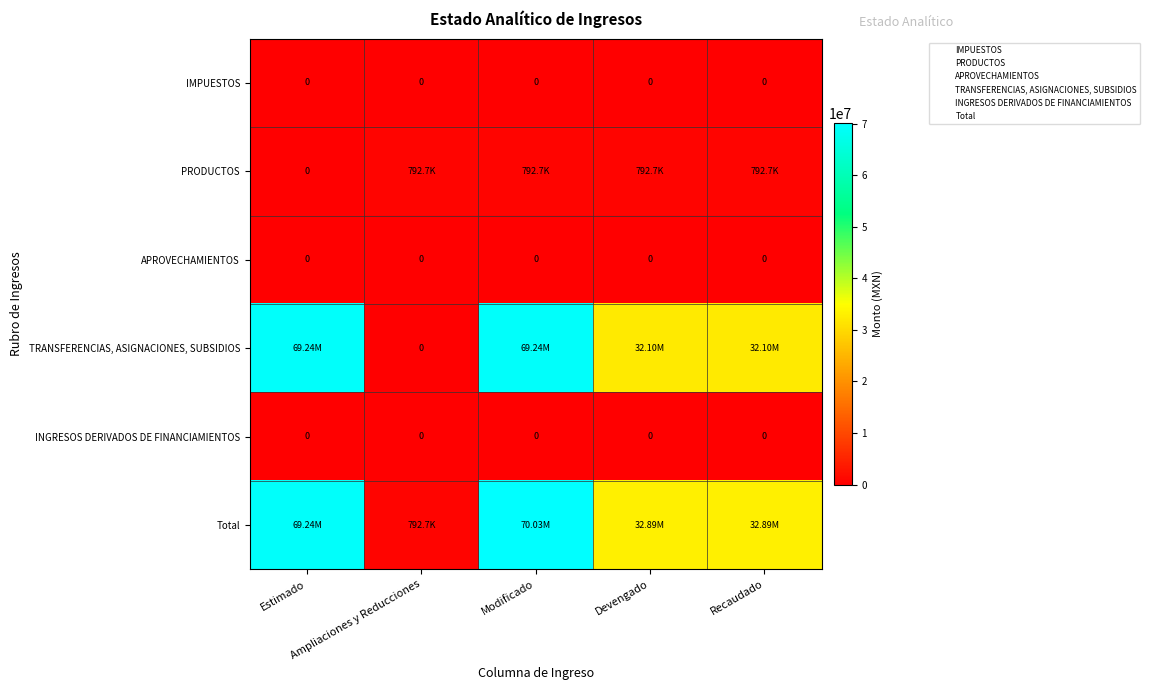

How many categories are shown in the chart?

5